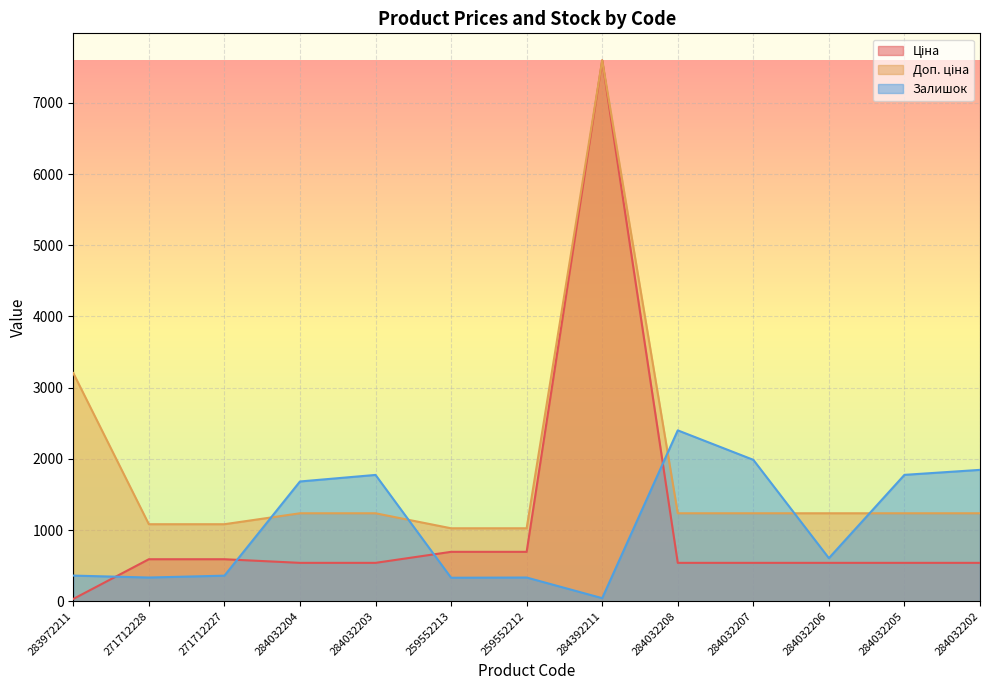

At which category does Ціна reach its first local peak?

284392211